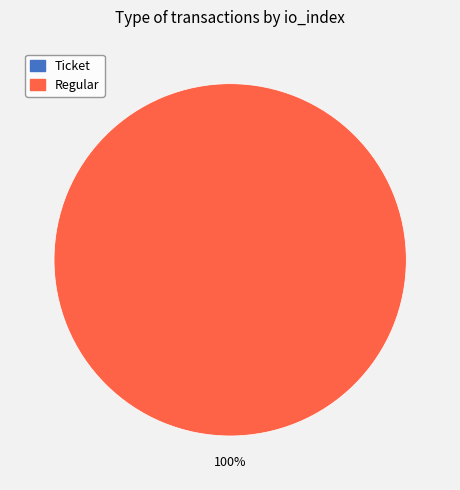

True or false: Ticket accounts for 0% of the total.

True